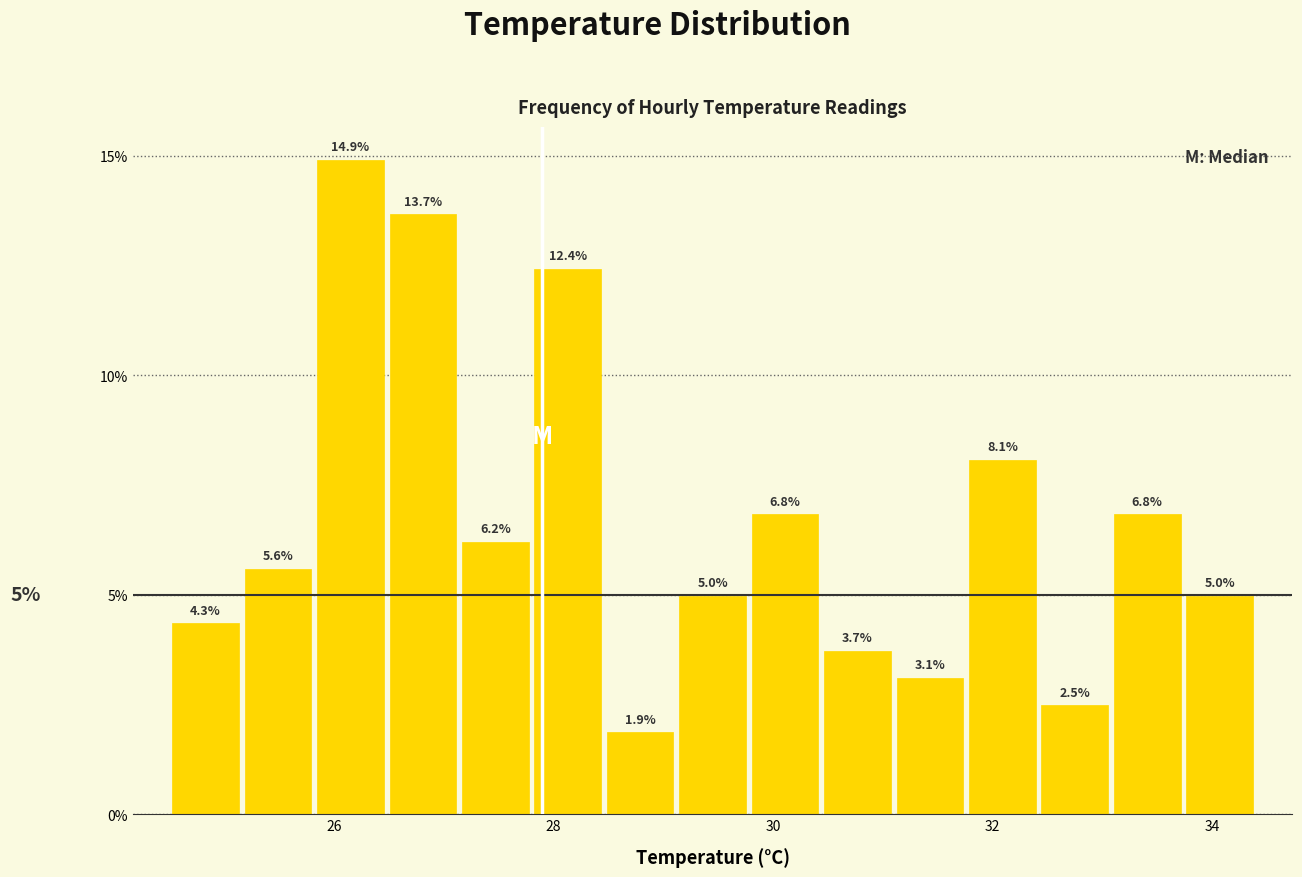

Read against the x-axis, roughly where is the centre of the tallest bar?

26.2